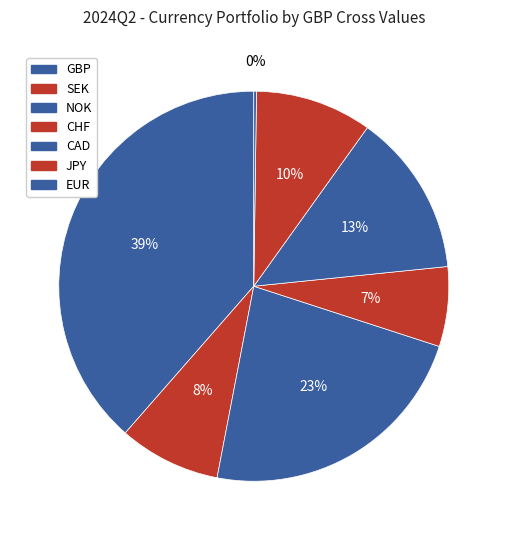

What is the total percentage of SEK and GBP?

47.0%